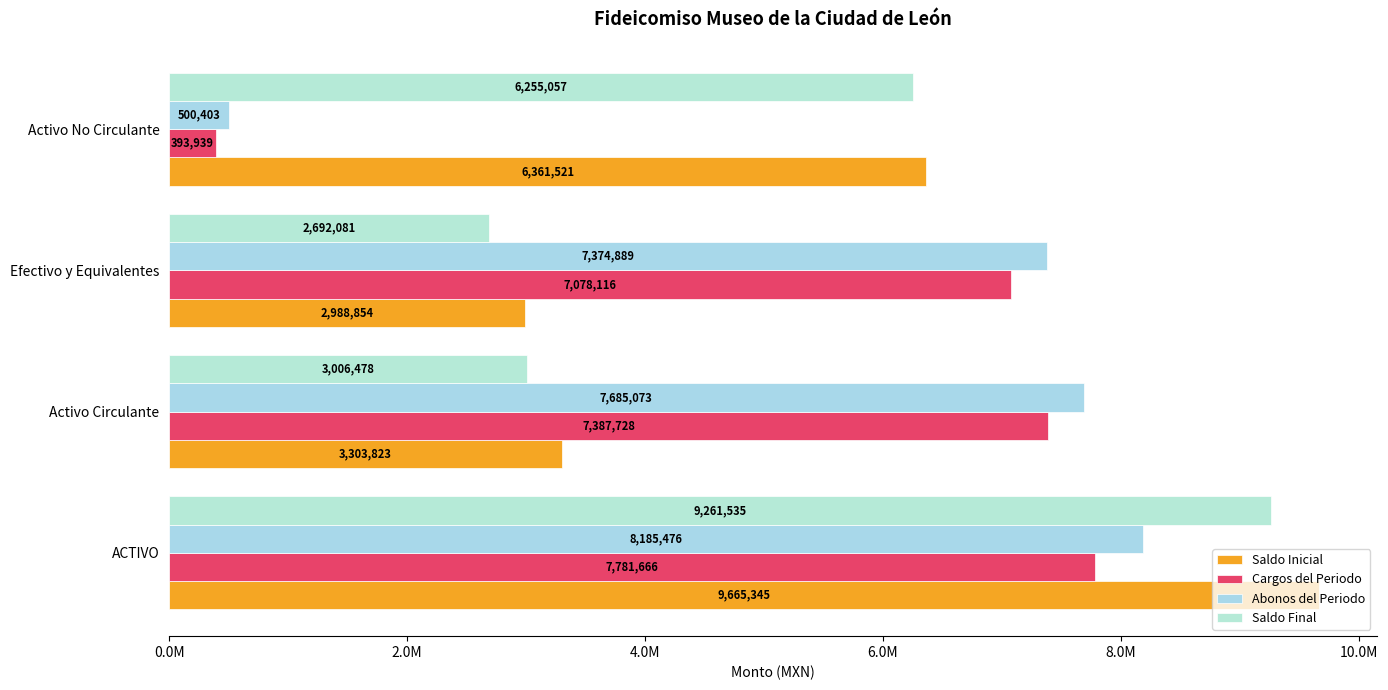

How many bars are there in total?

16